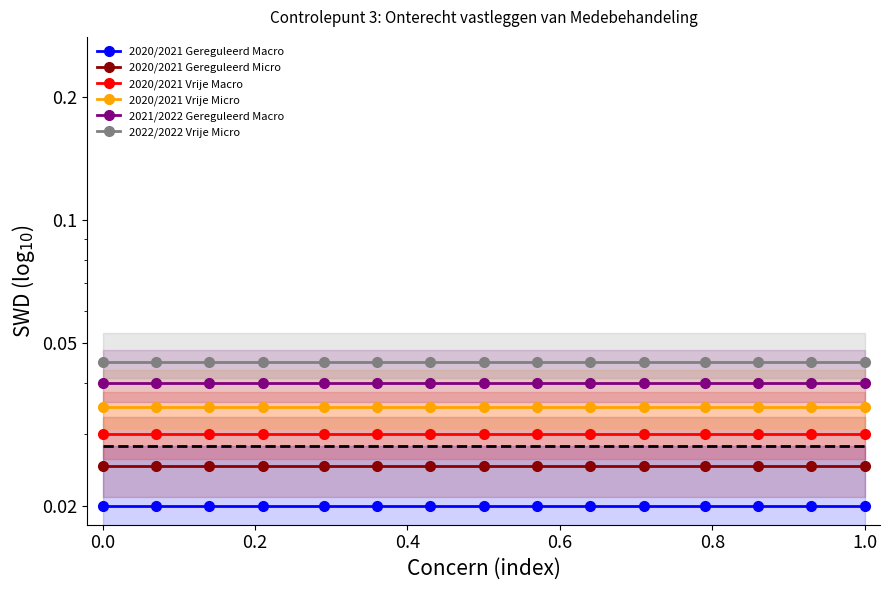

Rank the series by their maximum value, from highest to lowest.

2022/2022 Vrije Micro, 2021/2022 Gereguleerd Macro, 2020/2021 Vrije Micro, 2020/2021 Vrije Macro, 2020/2021 Gereguleerd Micro, 2020/2021 Gereguleerd Macro